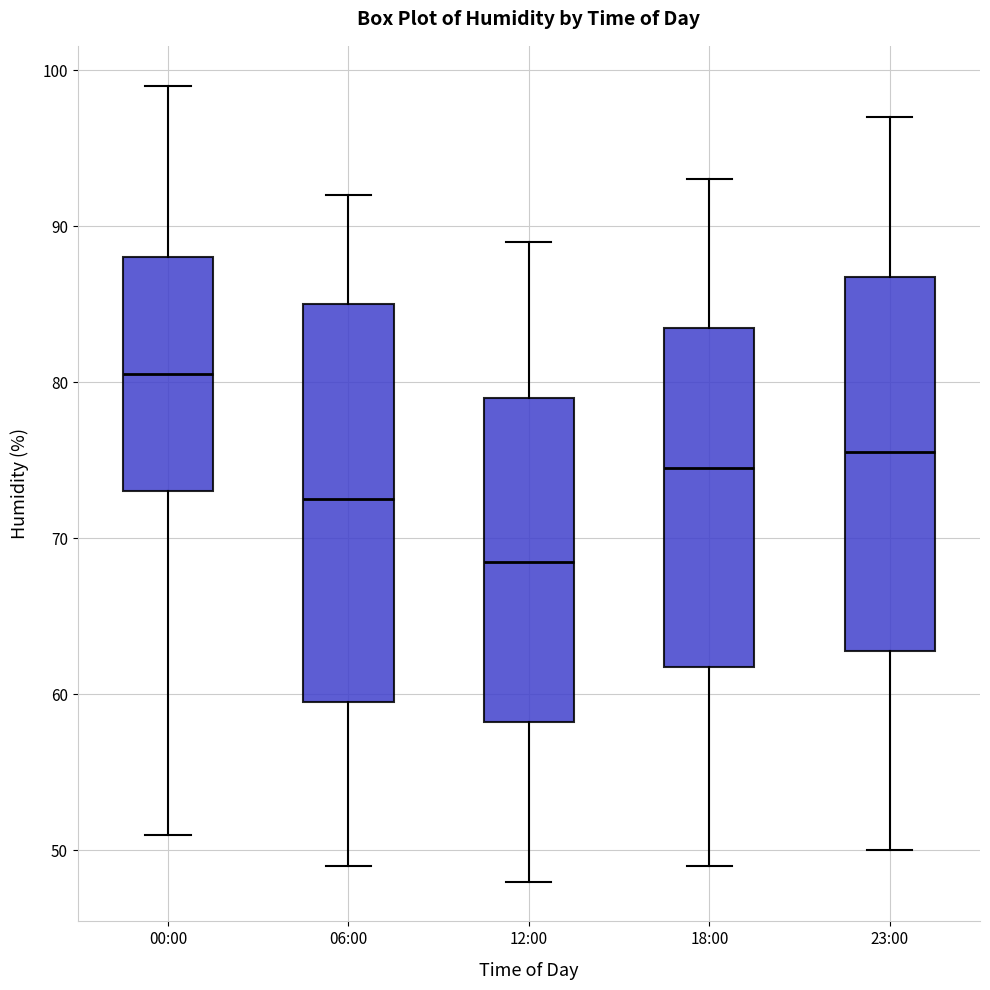

Which box has the highest median line?

00:00